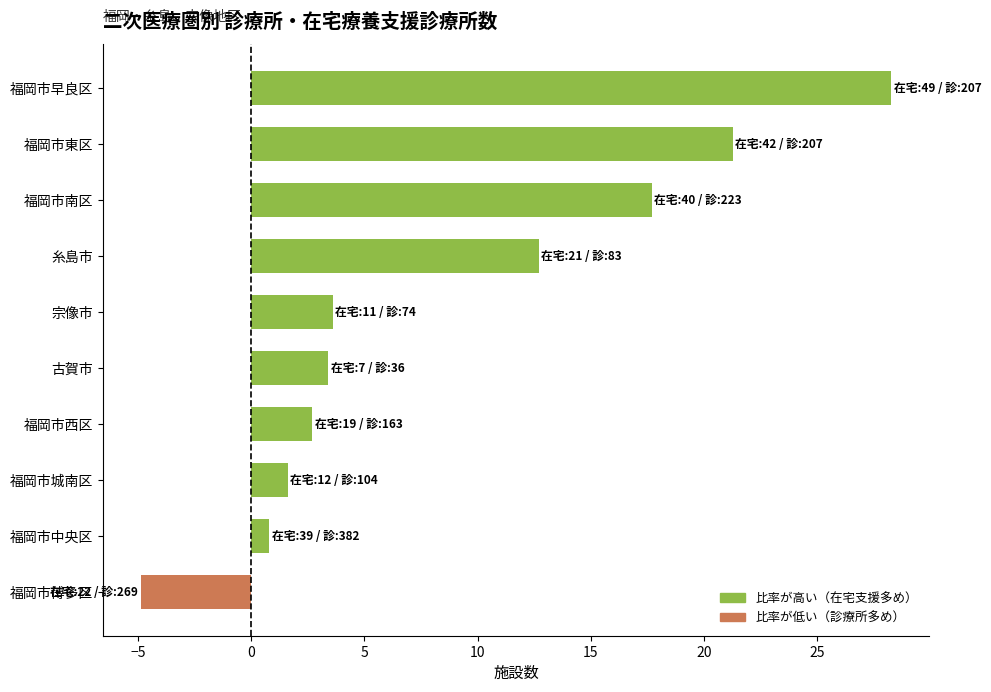

How many distinct data groups are displayed?

1